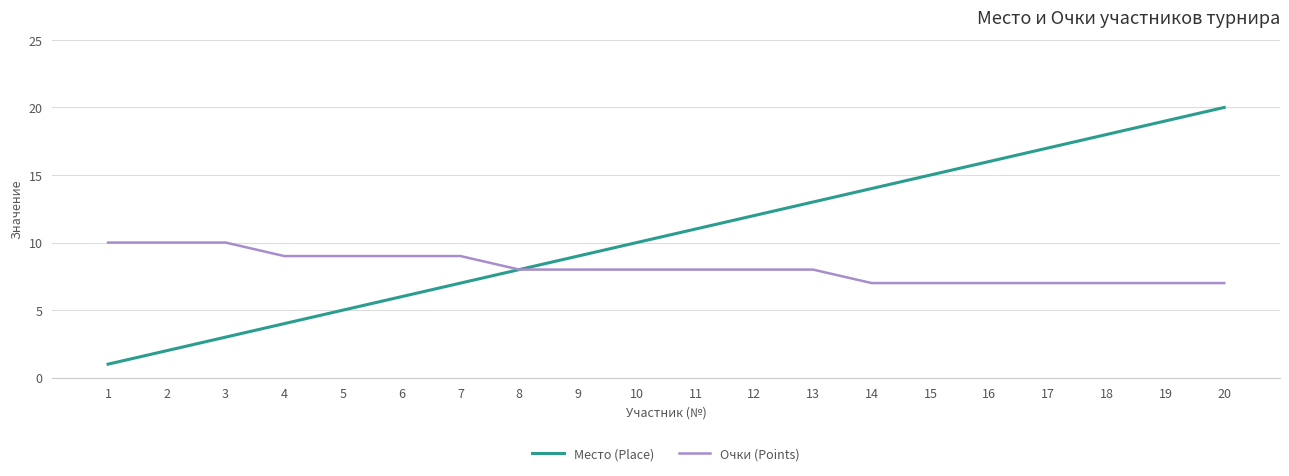

Which series changed the most between 11 and 13?

Место (Place)